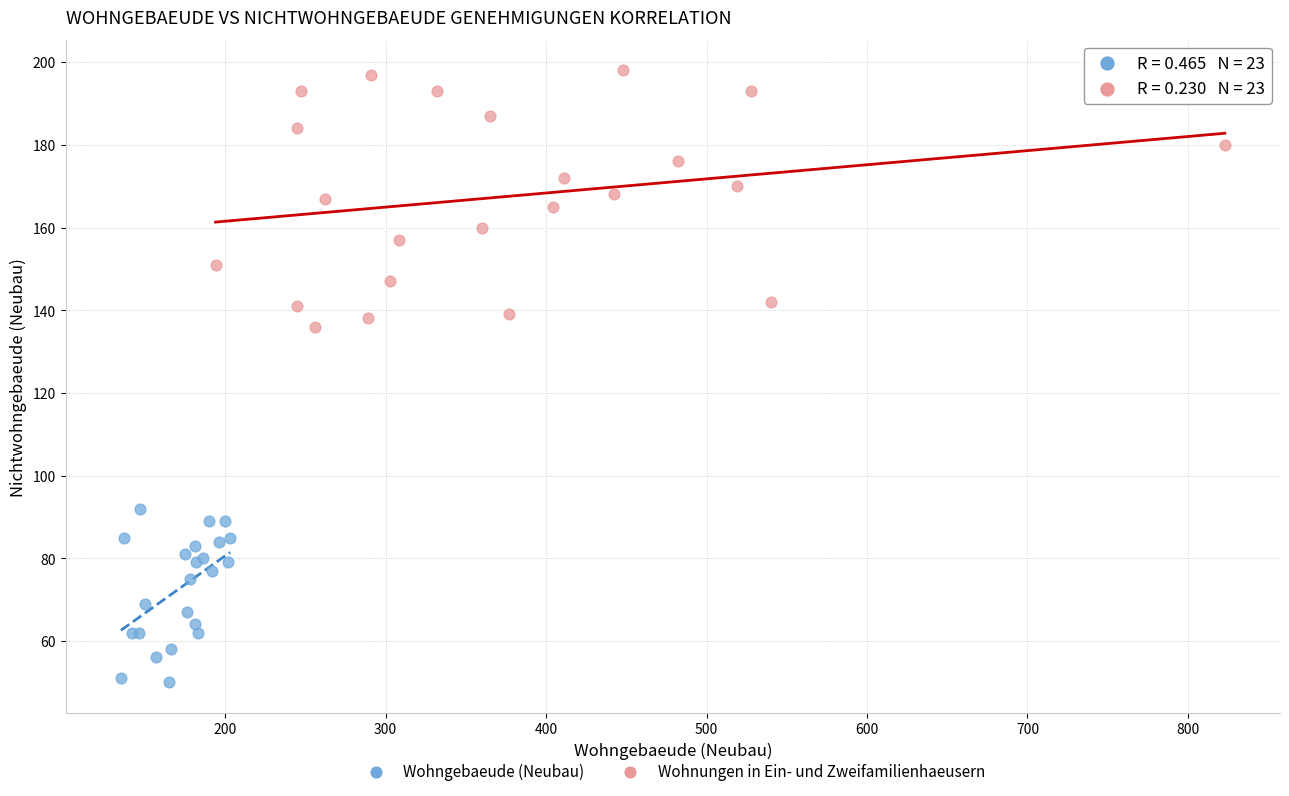

What are all the series names shown in the legend?

Wohngebaeude (Neubau), Wohnungen in Ein- und Zweifamilienhaeusern